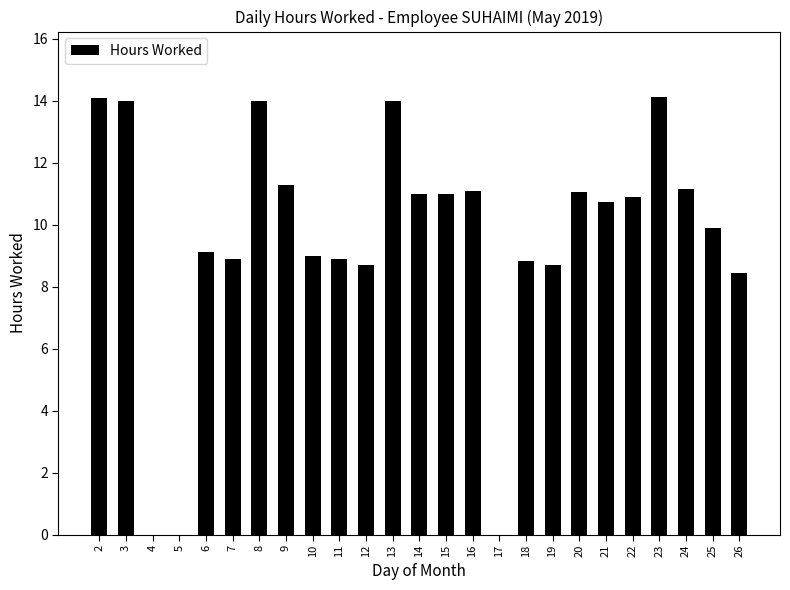

The chart shows a value of 11.1 at 20. True or false?

True